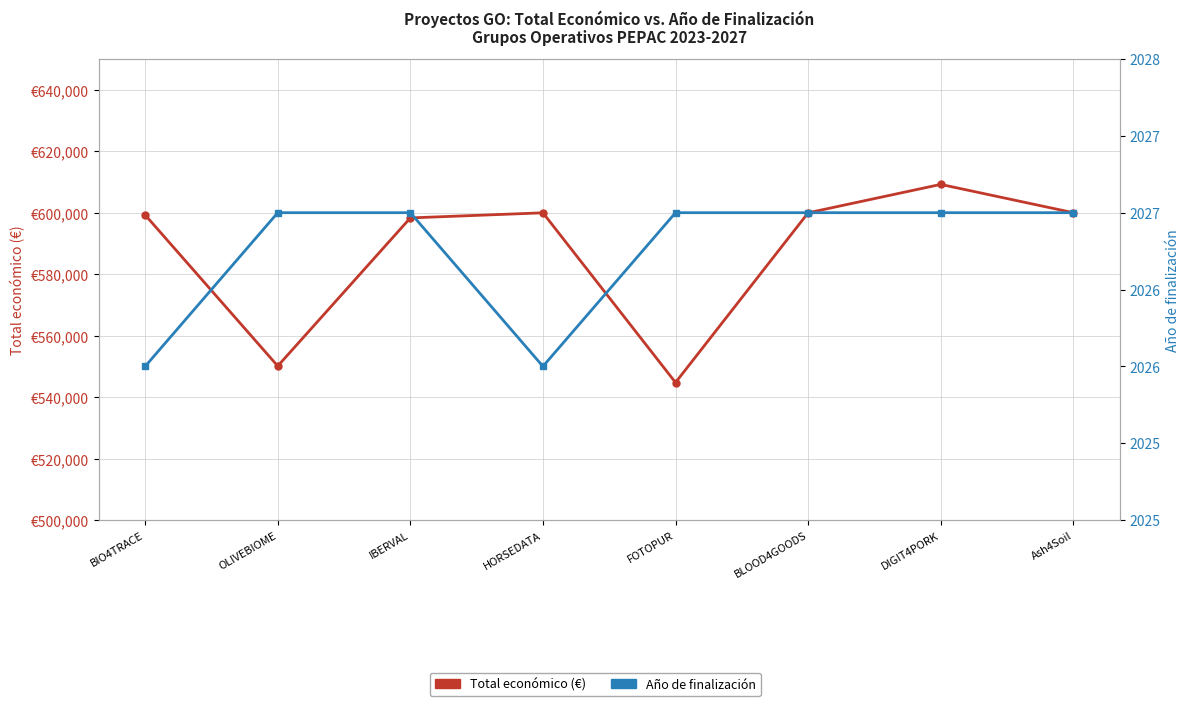

Which series has the largest total across all categories?

Total económico (€)